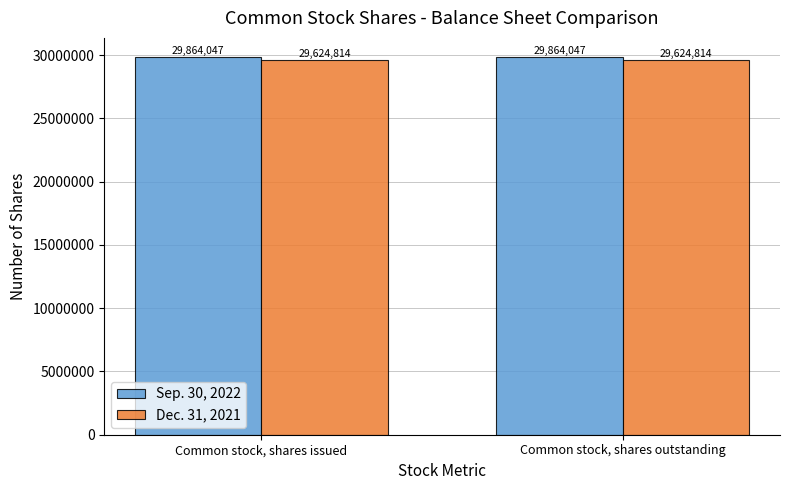

What position from the right is Common stock, shares outstanding?

1